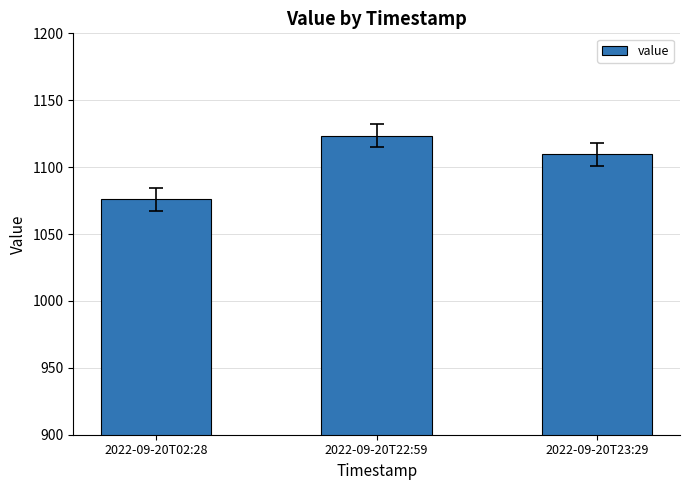

What is the ratio of the value at 2022-09-20T02:28 to the value at 2022-09-20T22:59?

1.0